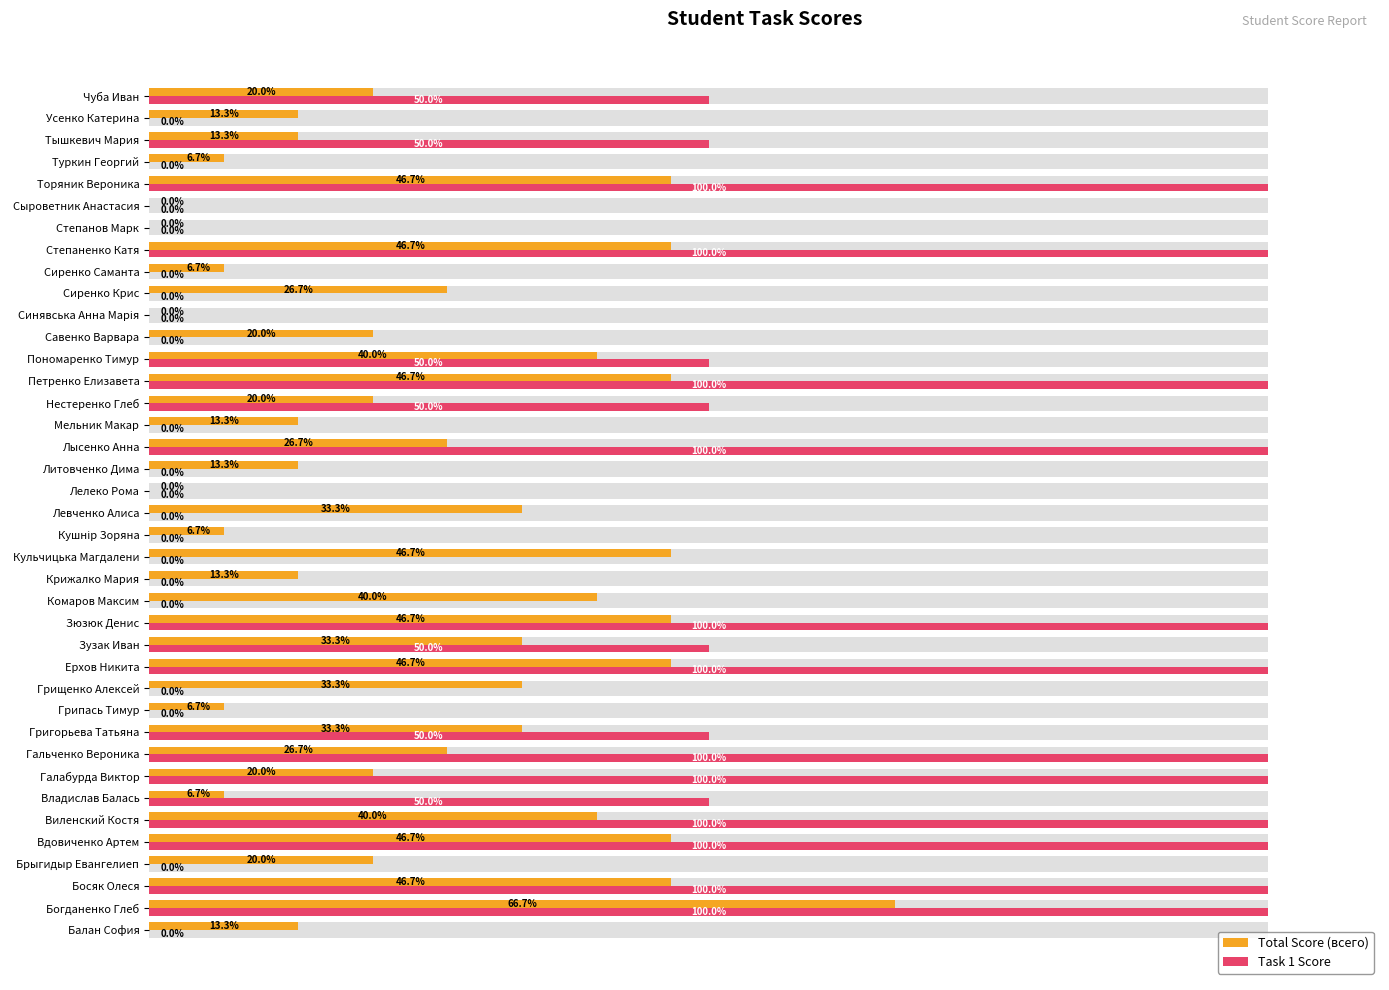

Does the chart contain any negative values?

No